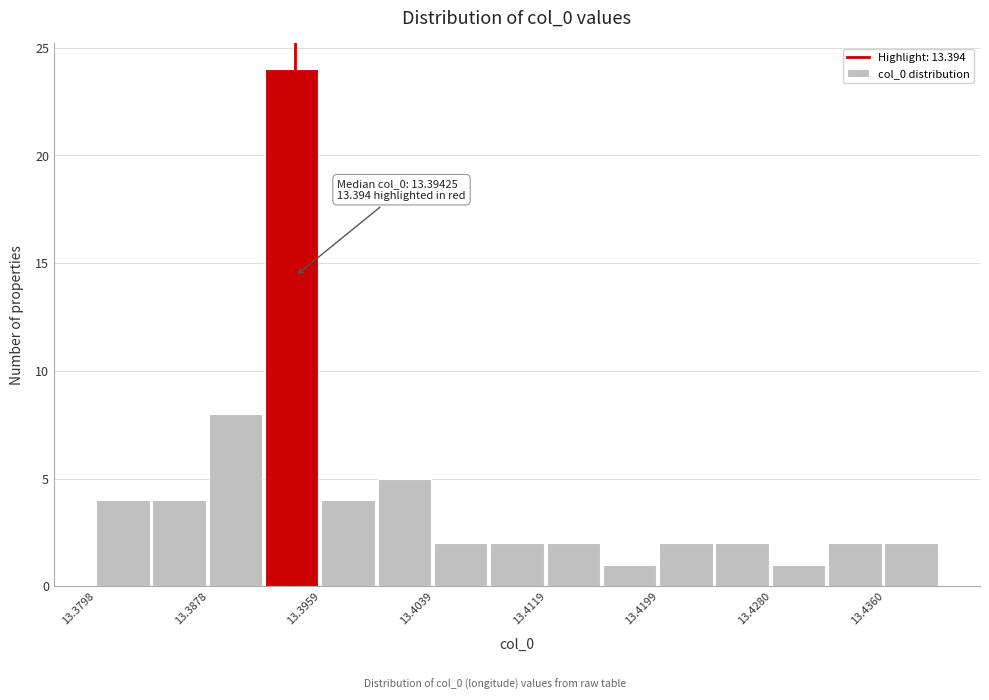

Over which range of the x-axis is the bar tallest?

13.392 to 13.396